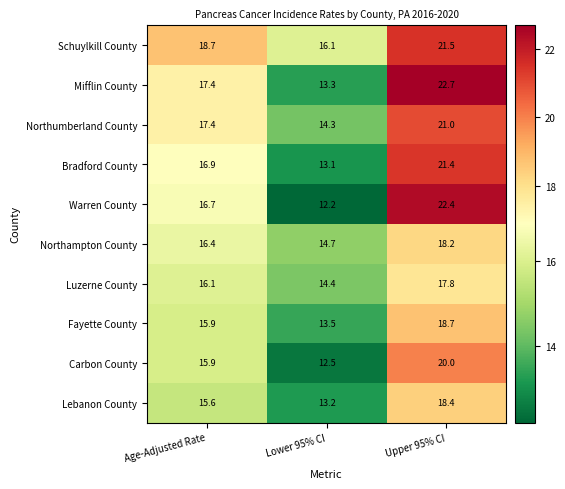

What is the difference between the highest and lowest values at Upper 95% CI?

4.9